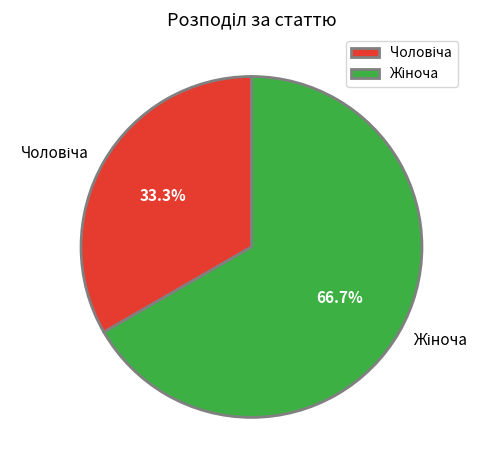

Does any single category account for the majority?

Yes